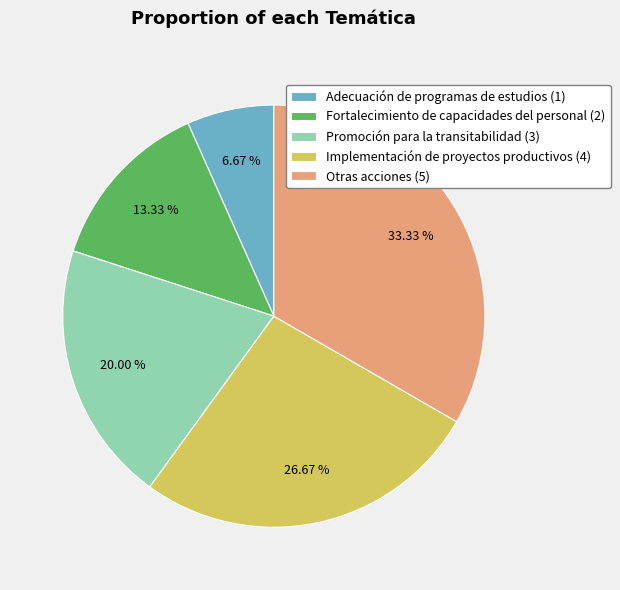

Which category has the smallest portion of the pie?

Adecuación de programas de estudios